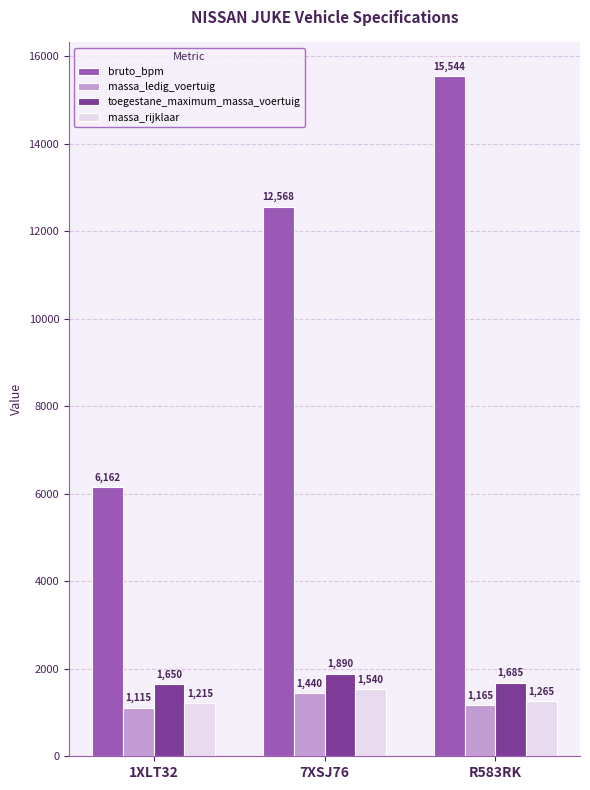

Is it true that massa_rijklaar equals 1038 at 7XSJ76?

False